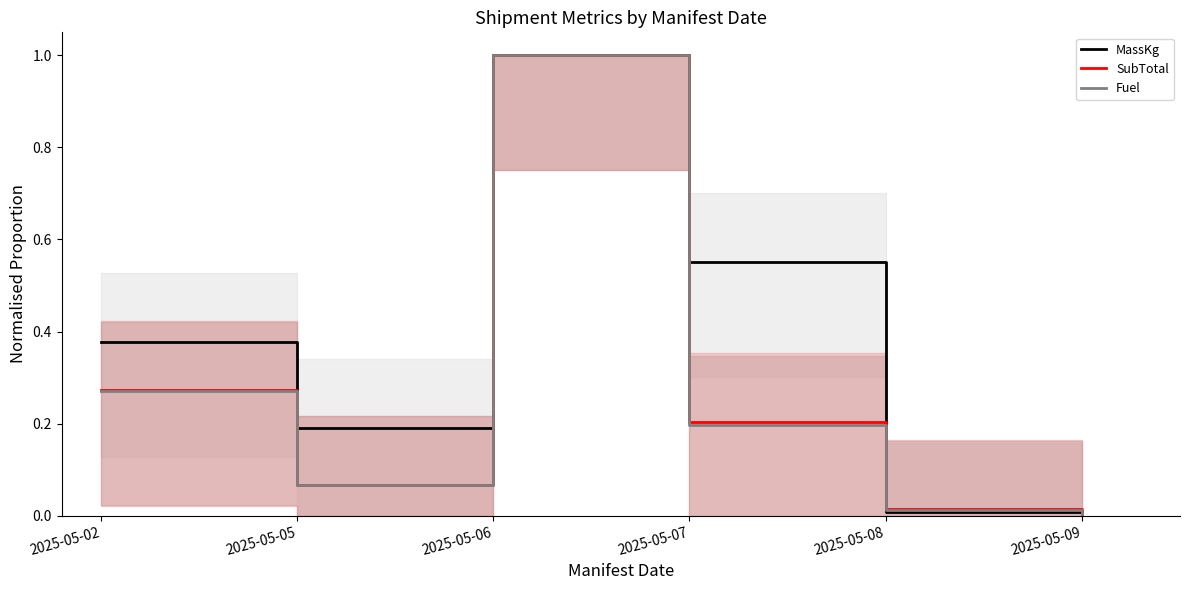

How many categories are shown in the chart?

6